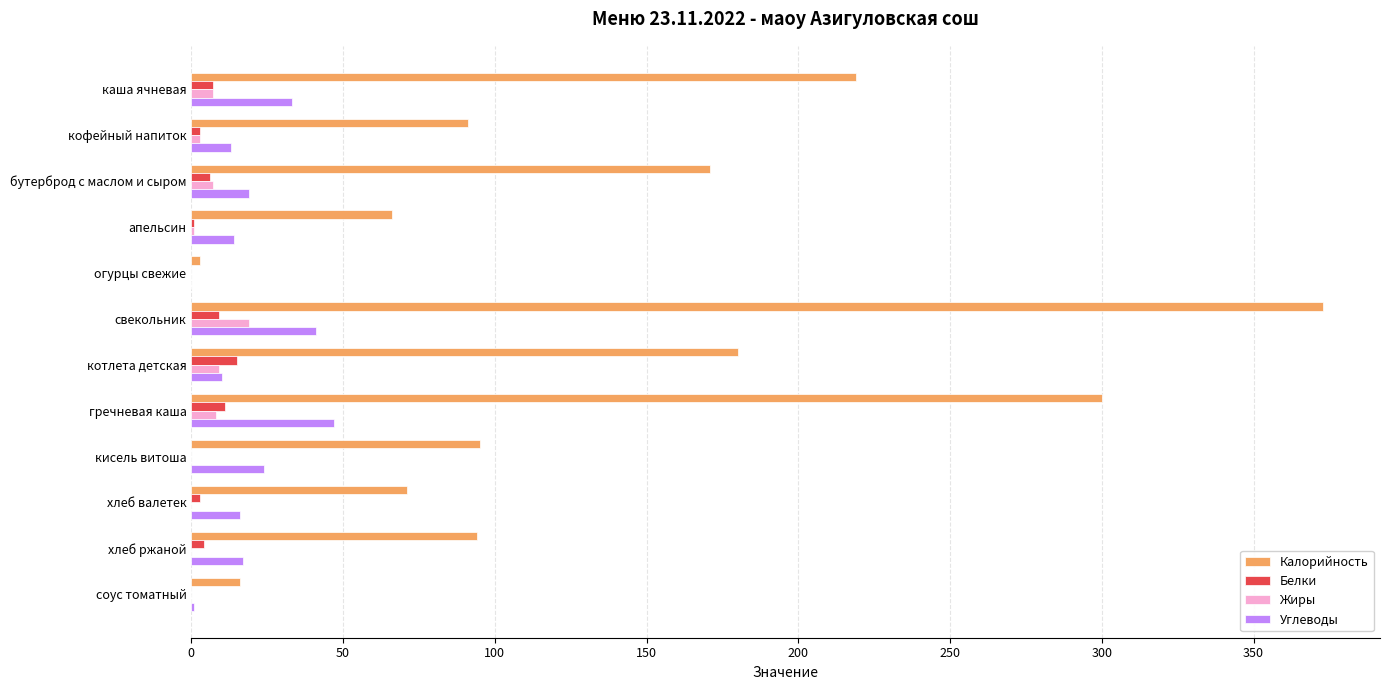

The value of Калорийность at бутерброд с маслом и сыром is 171. True or false?

True